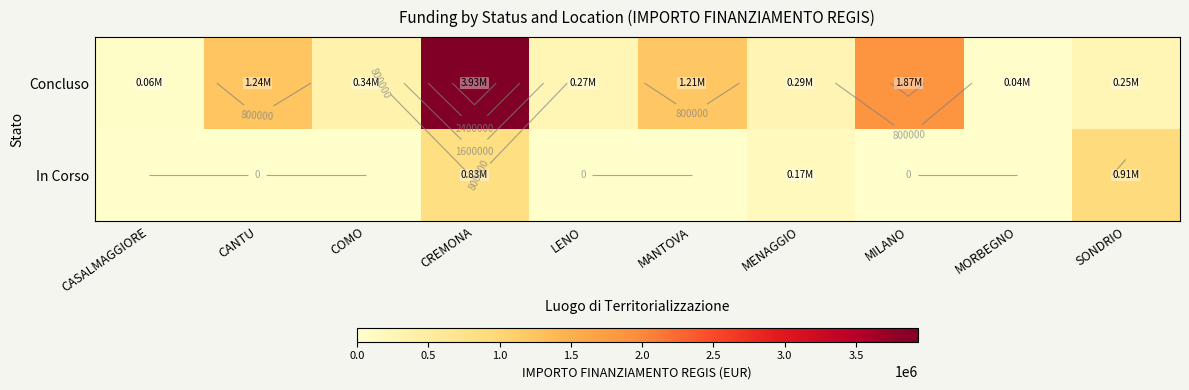

The value of In Corso at LENO is 0.0. True or false?

True